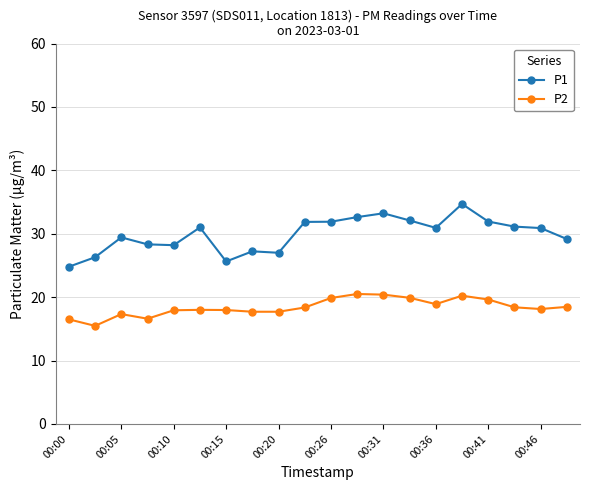

What is the difference between the maximum and minimum values in the P1 series?

9.9